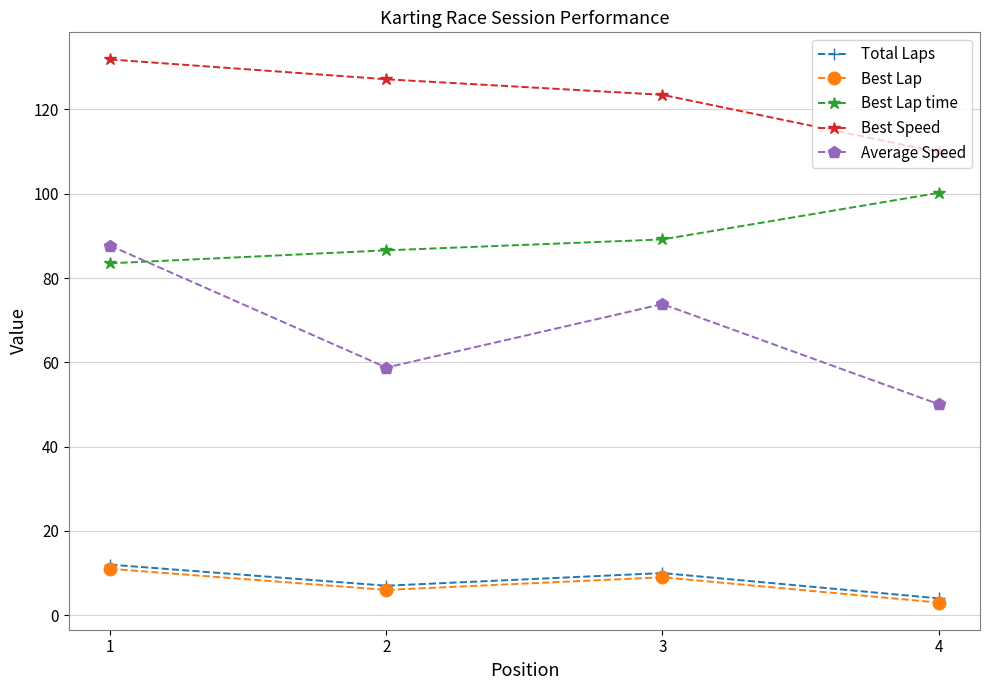

How many data points in Average Speed are above 73?

2